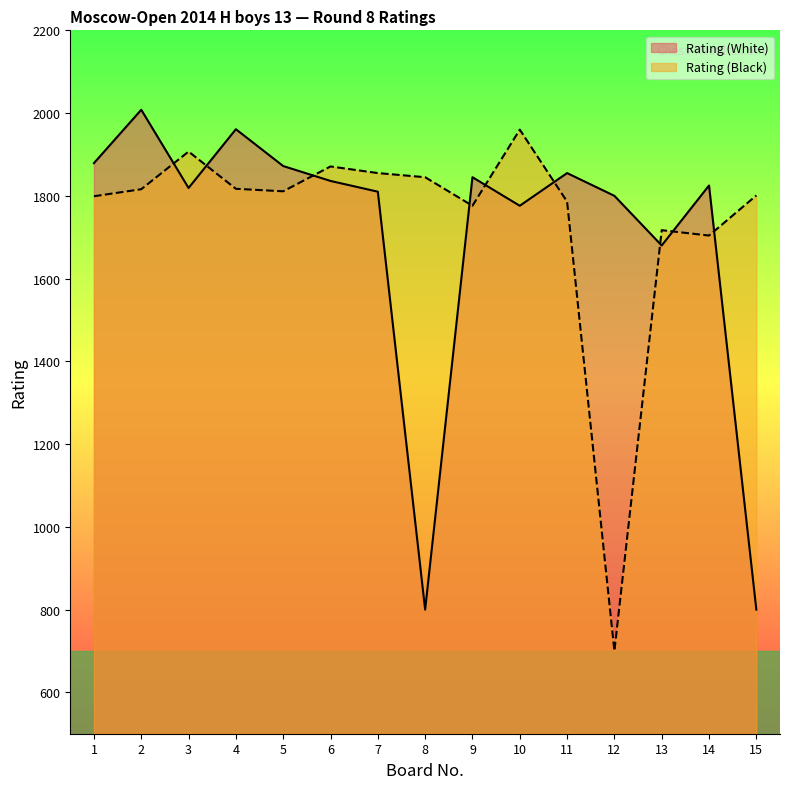

What is the total value across all series at 2?

3824